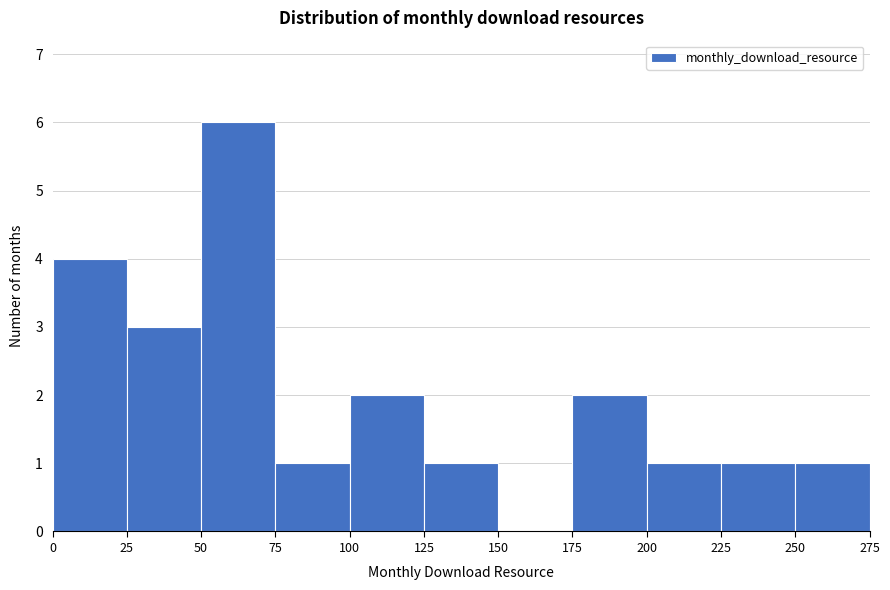

Which range on the x-axis has the tallest bar?

50 to 75